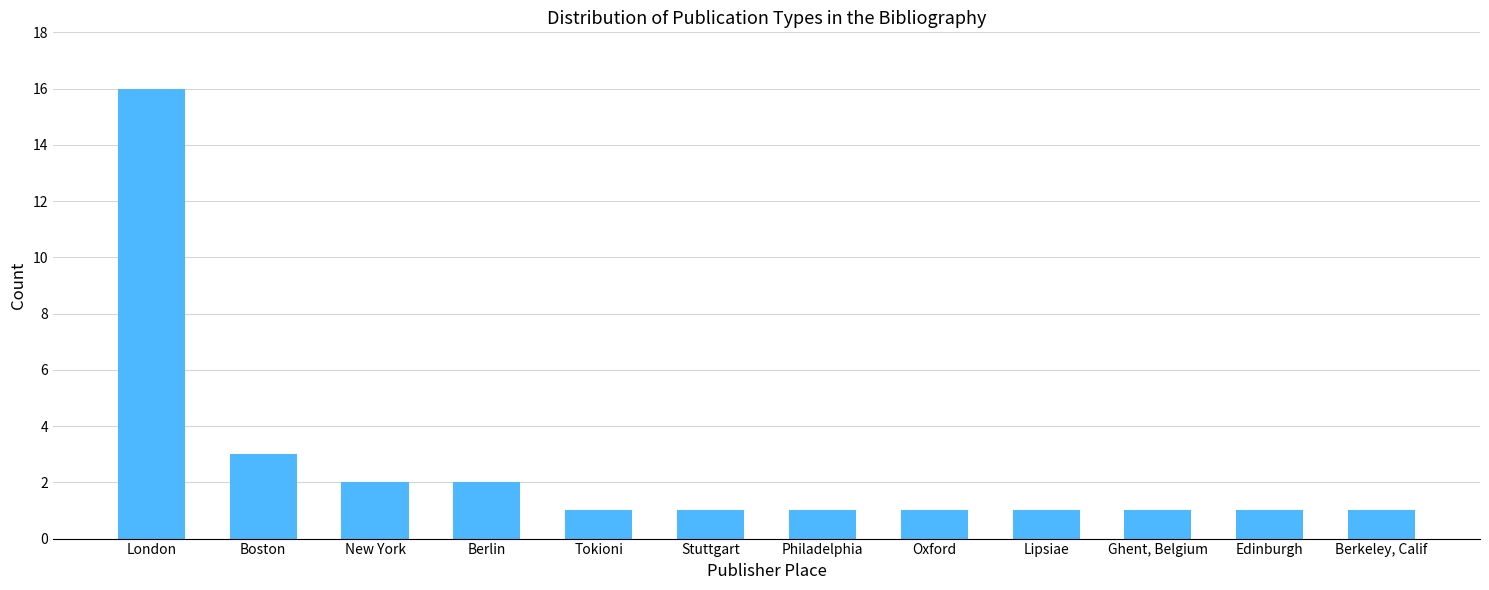

What is the change in value from Berlin to Oxford?

-1